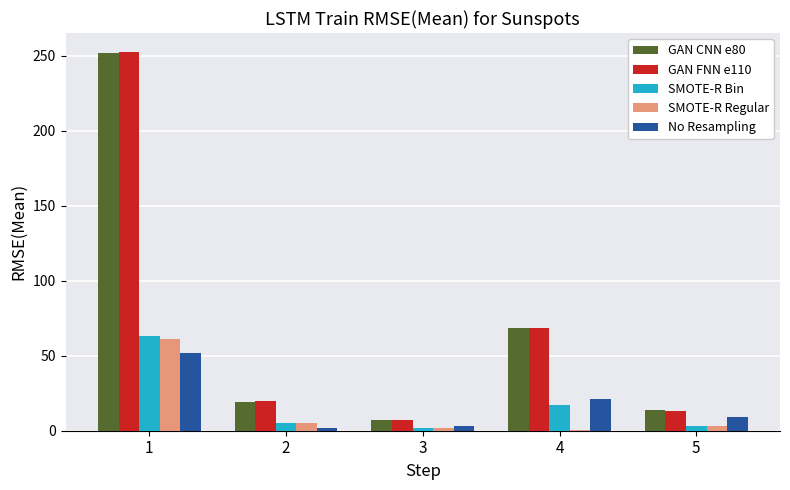

True or false: SMOTE-R Bin has a value of 17.0 at 4.

True